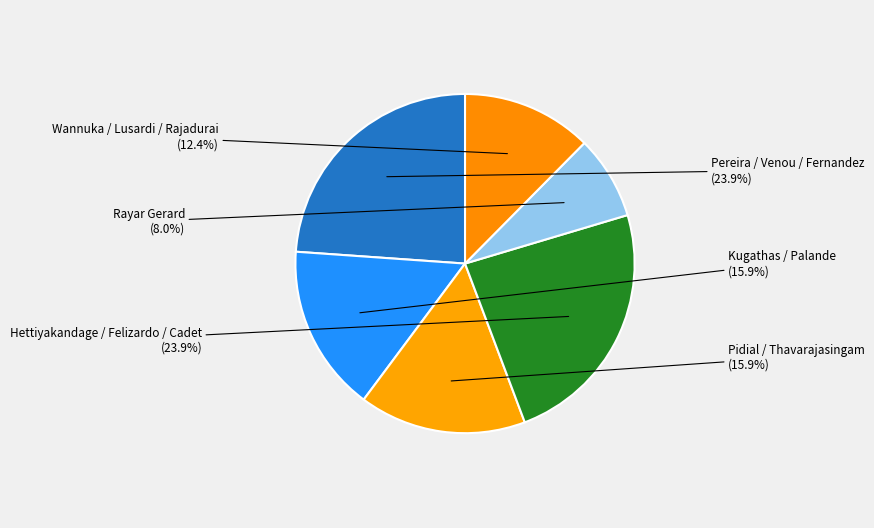

Does any single category account for the majority?

No